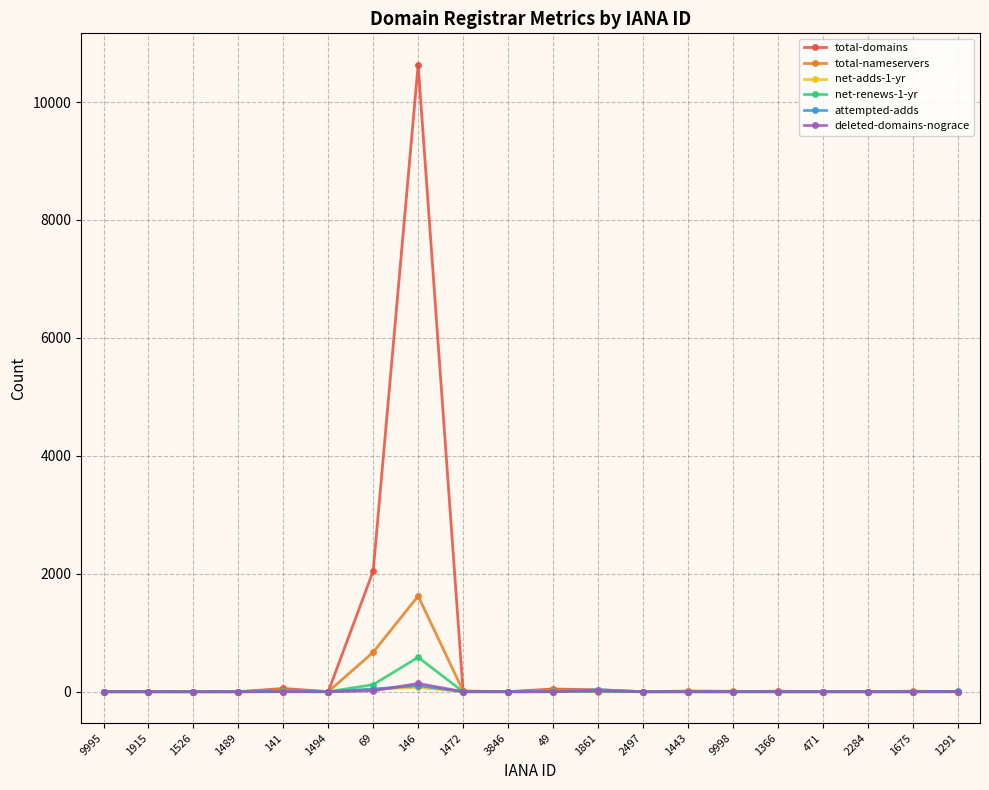

What is the maximum value shown in the chart?

10634